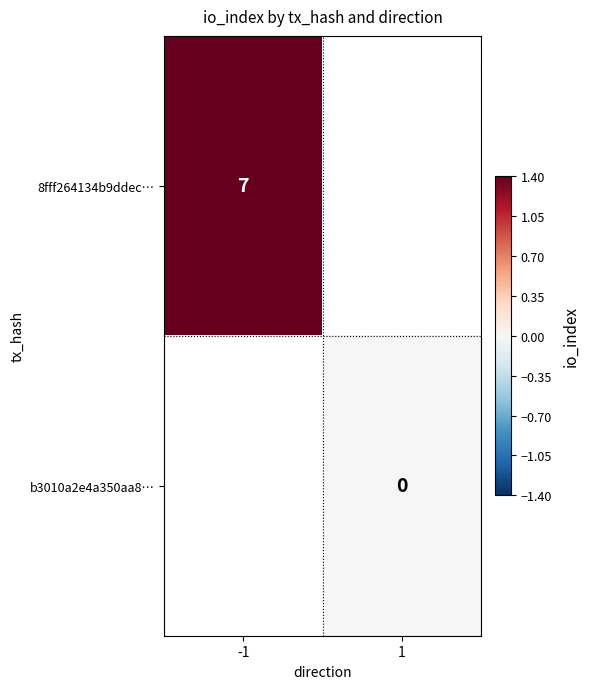

True or false: 8fff264134b9ddec… has a value of 7 at -1.

True